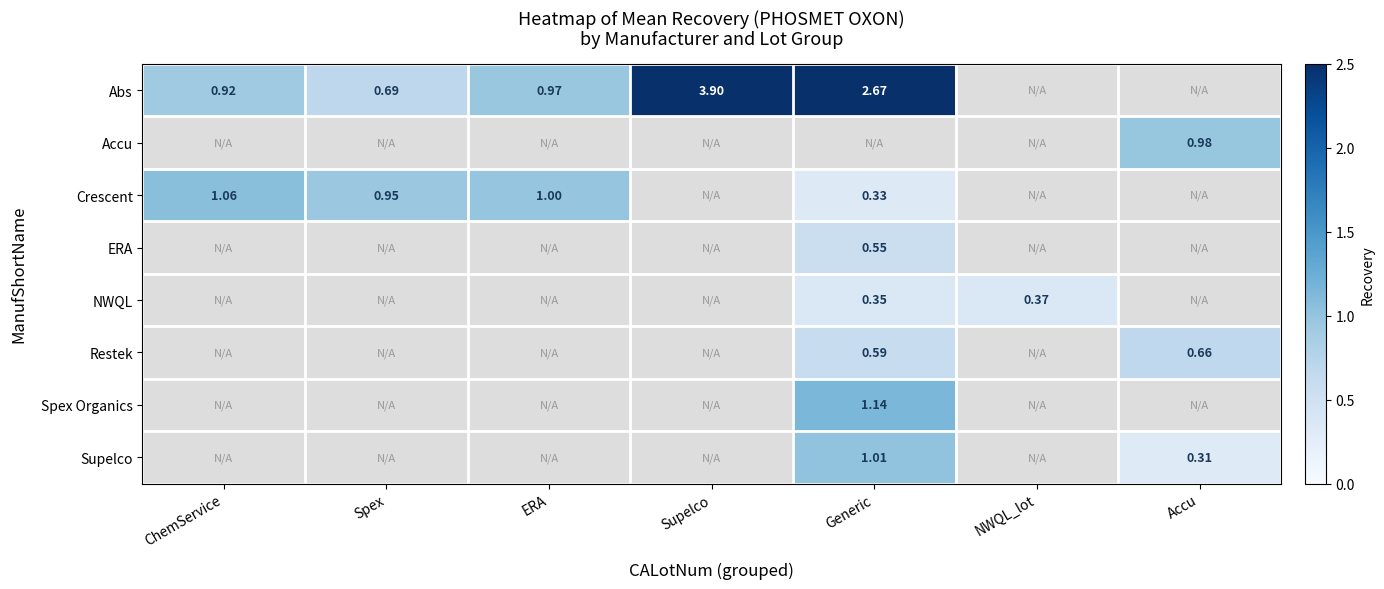

What is the lowest value of the Accu series?

1.0